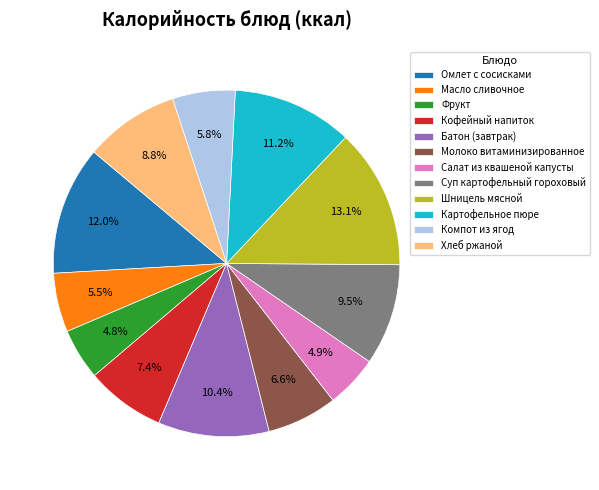

Does any single category account for the majority?

No